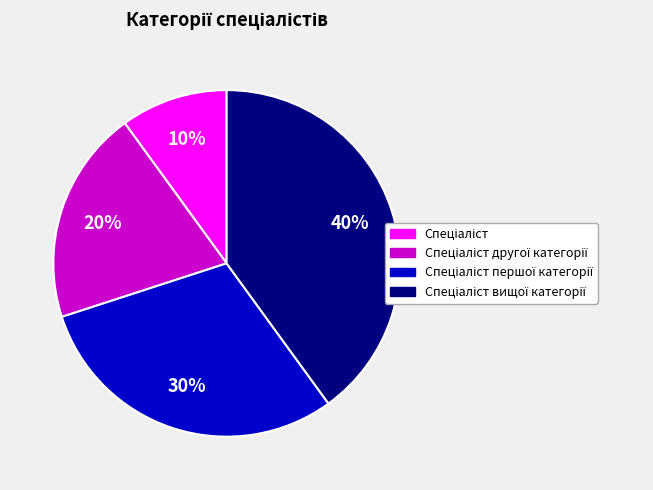

How many slices are in this pie chart?

4